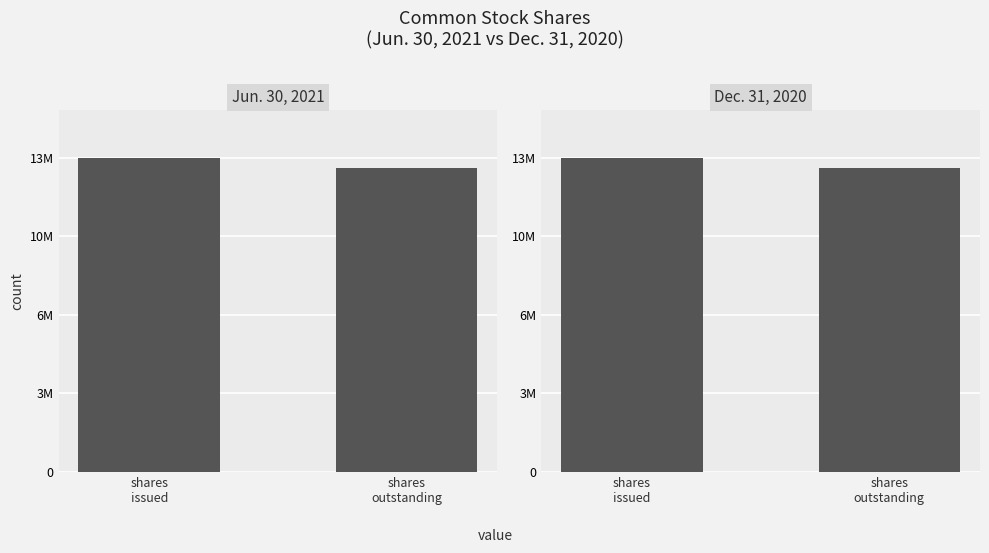

Between shares
outstanding and shares
issued, which is larger?

shares
issued